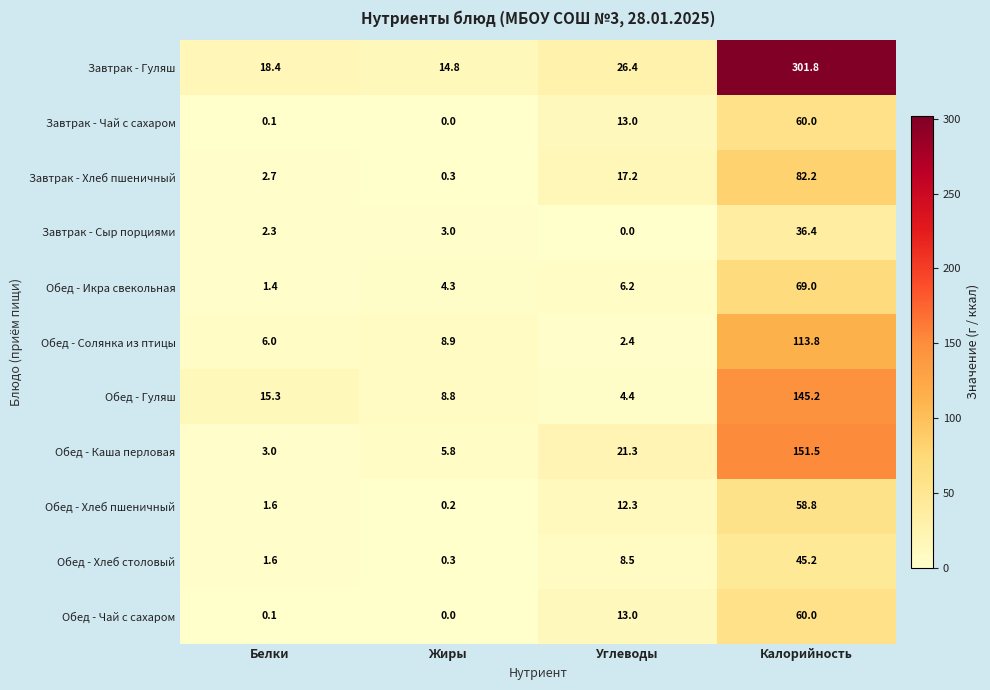

What is the spread (max minus min) of values at Углеводы?

26.4